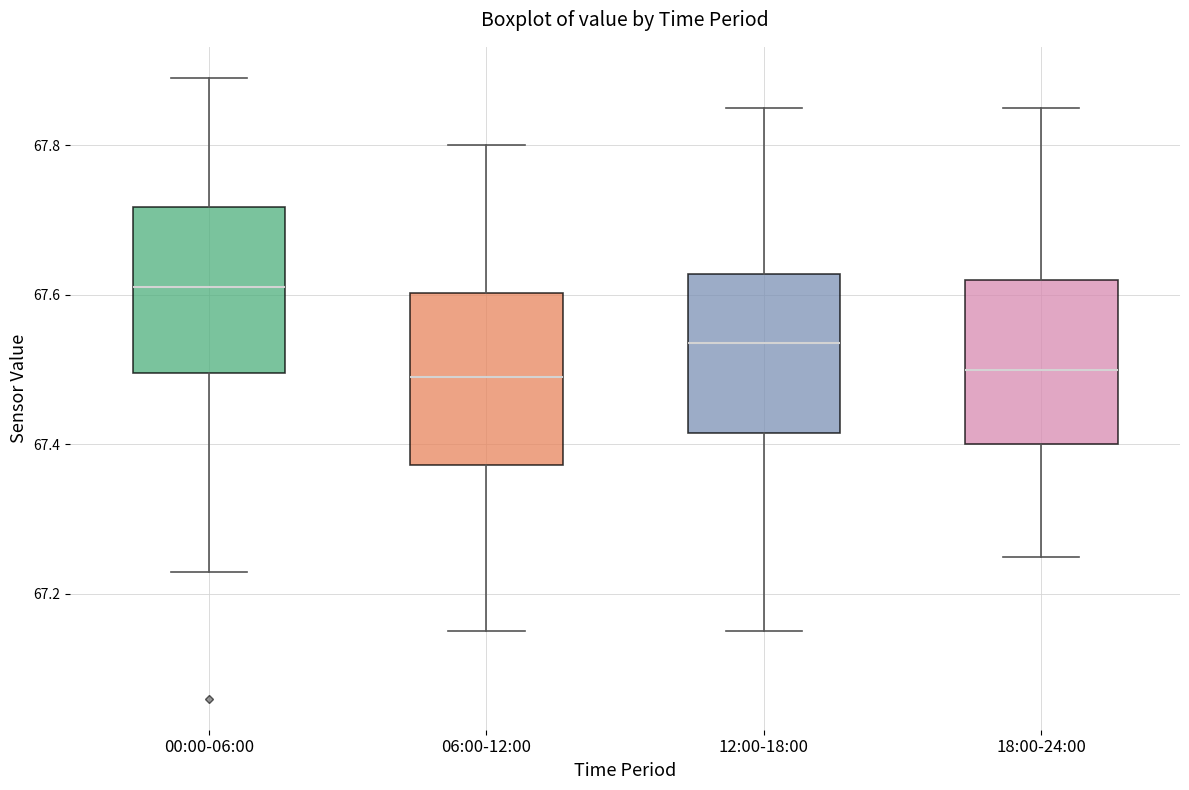

Where is the upper edge of the box for 06:00-12:00 on the y-axis? The values are not printed on the chart, so give them approximately, as read against the axis.

67.60